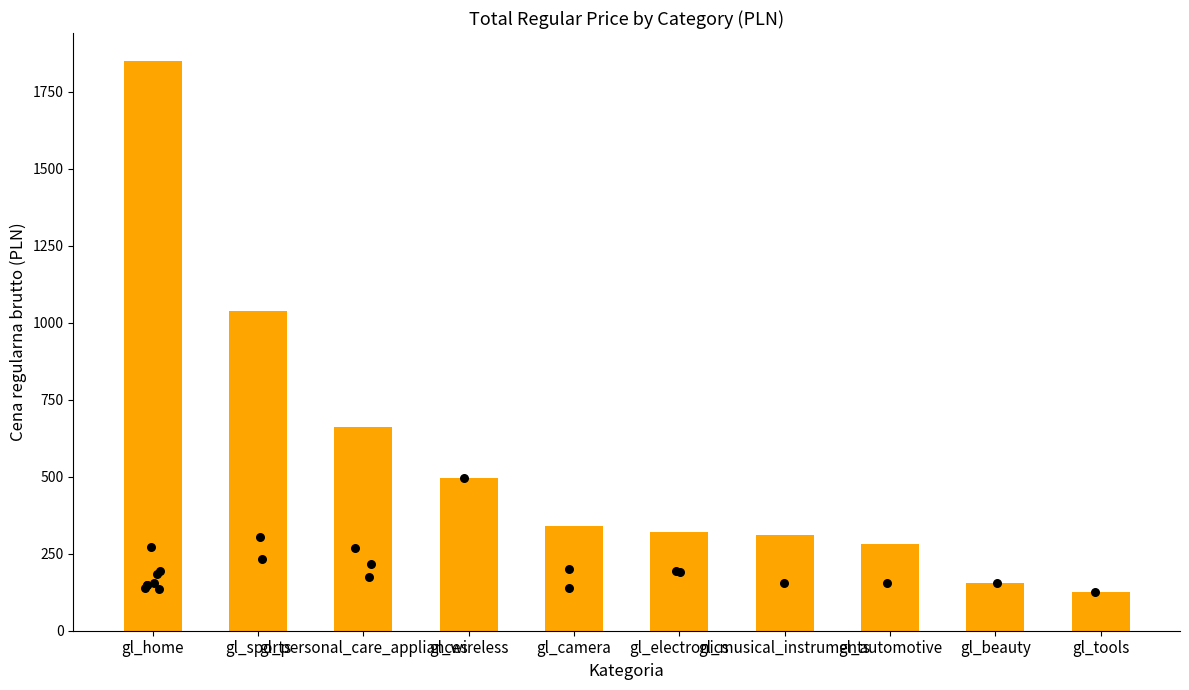

Which has a higher value, gl_camera or gl_personal_care_appliances?

gl_personal_care_appliances